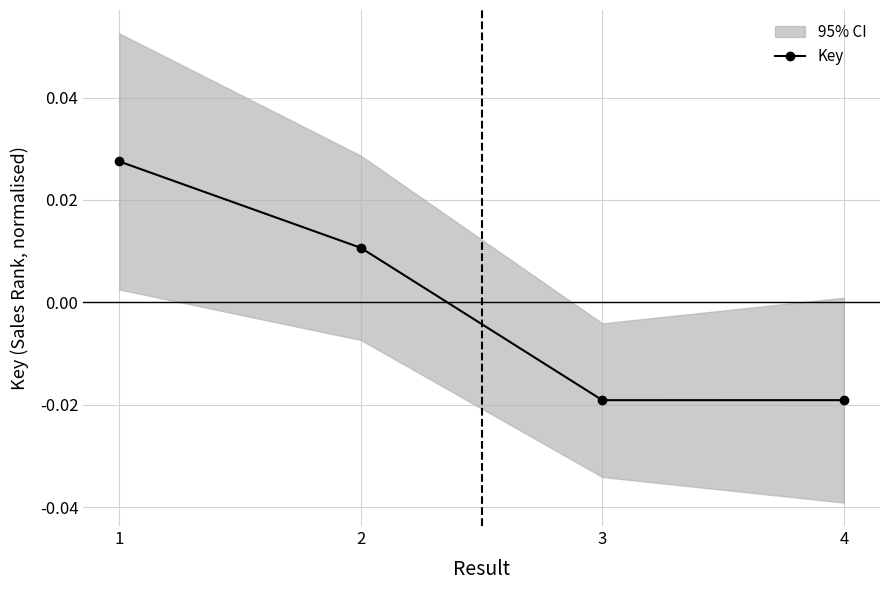

How many values are above zero?

2